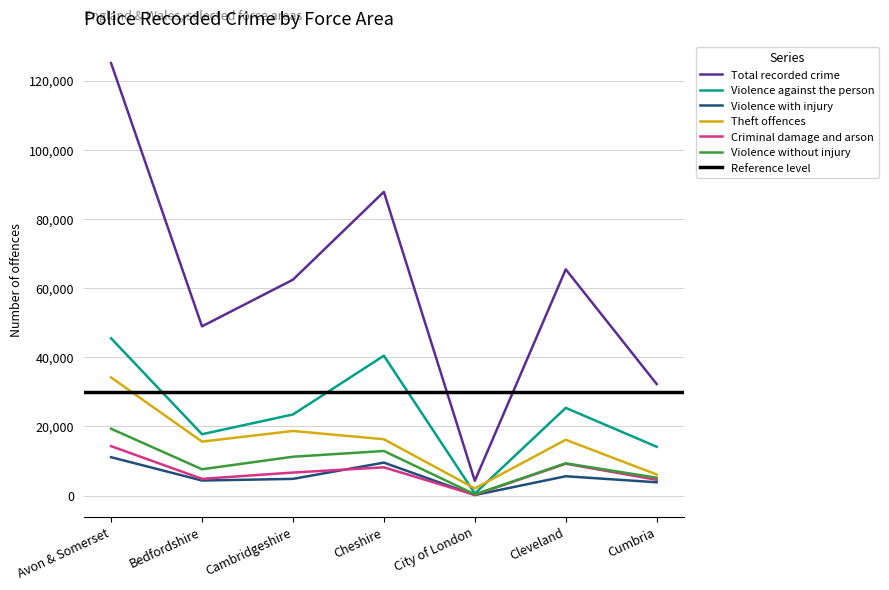

What is the difference between the maximum and minimum values in the Theft offences series?

32083